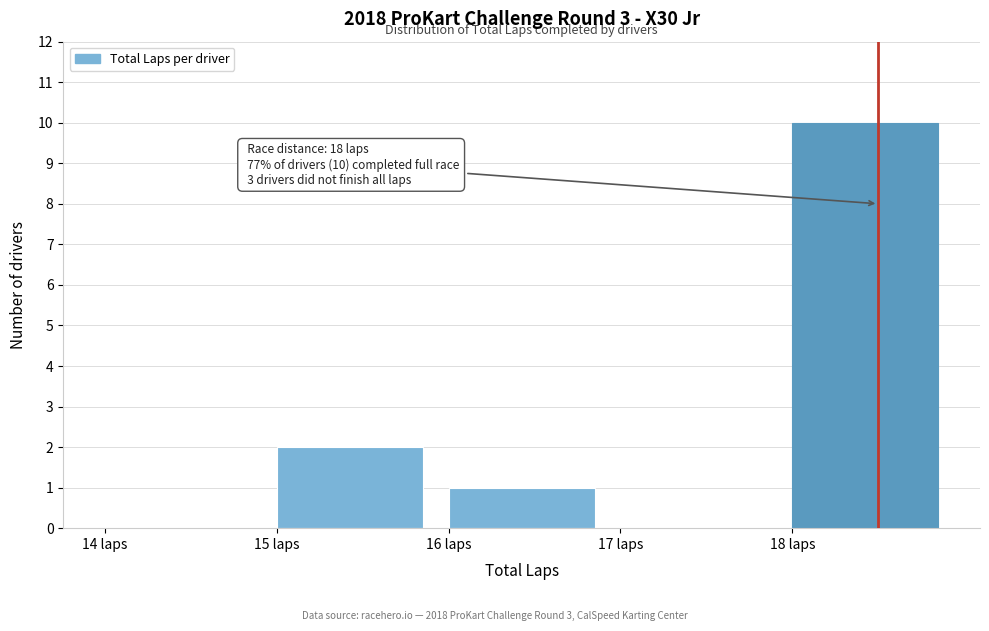

Over which range of the x-axis is the bar tallest?

18 to 19